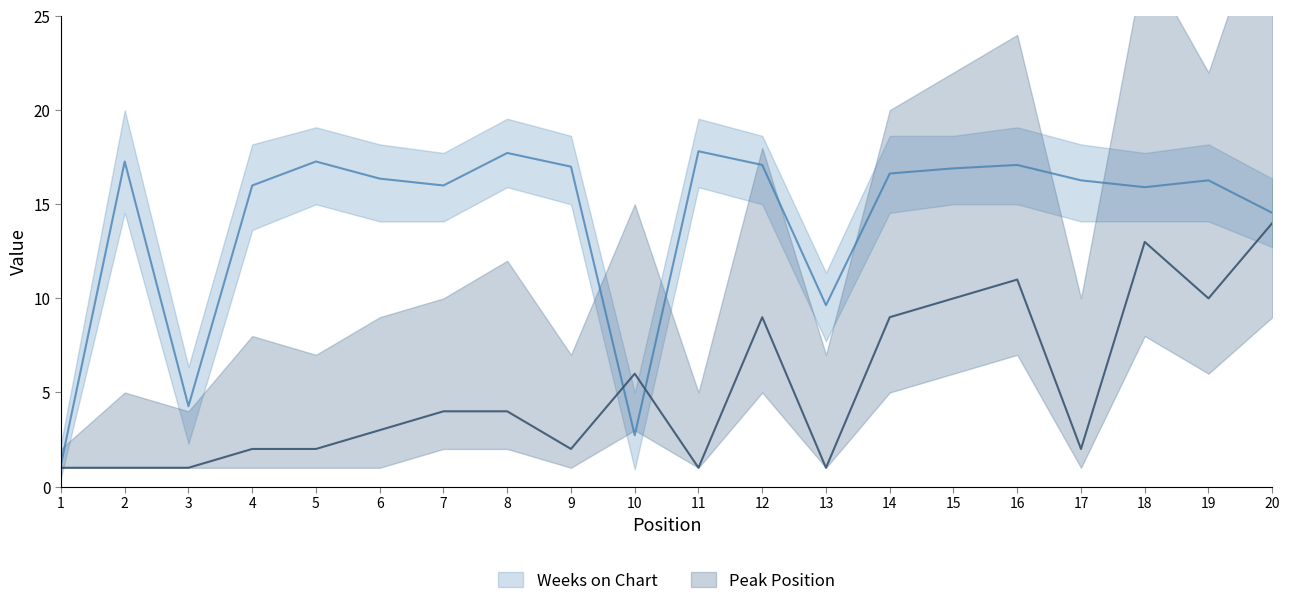

The value of Weeks on Chart at 6 is 16.4. True or false?

True